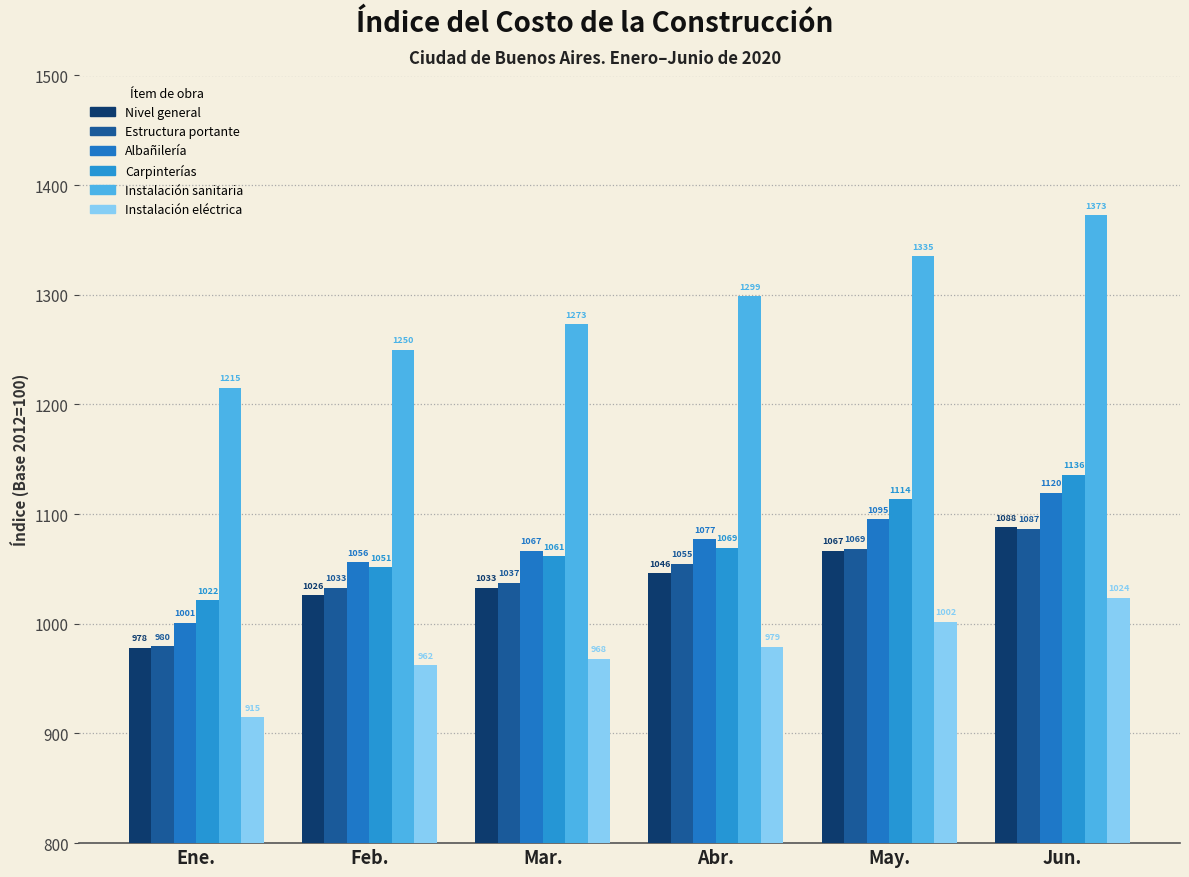

The value of Instalación sanitaria at Feb. is 1250.1. True or false?

True